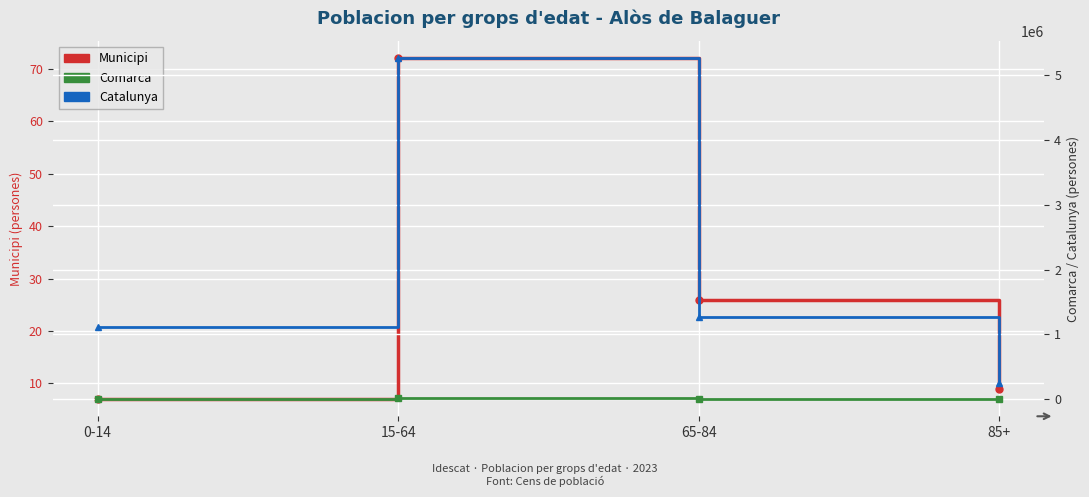

Where is Comarca nearest to the value 13581?

65-84